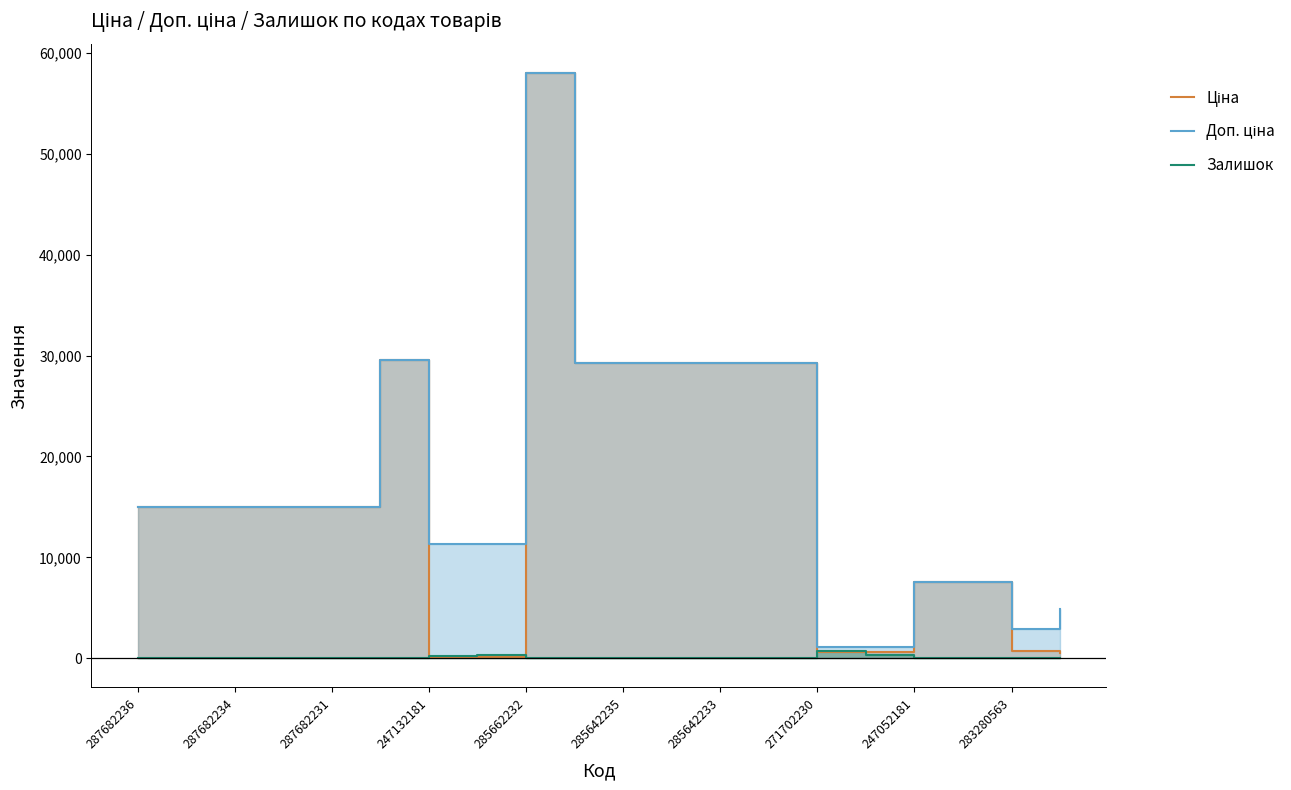

The Доп. ціна series shows 29294.9 at 11. True or false?

True